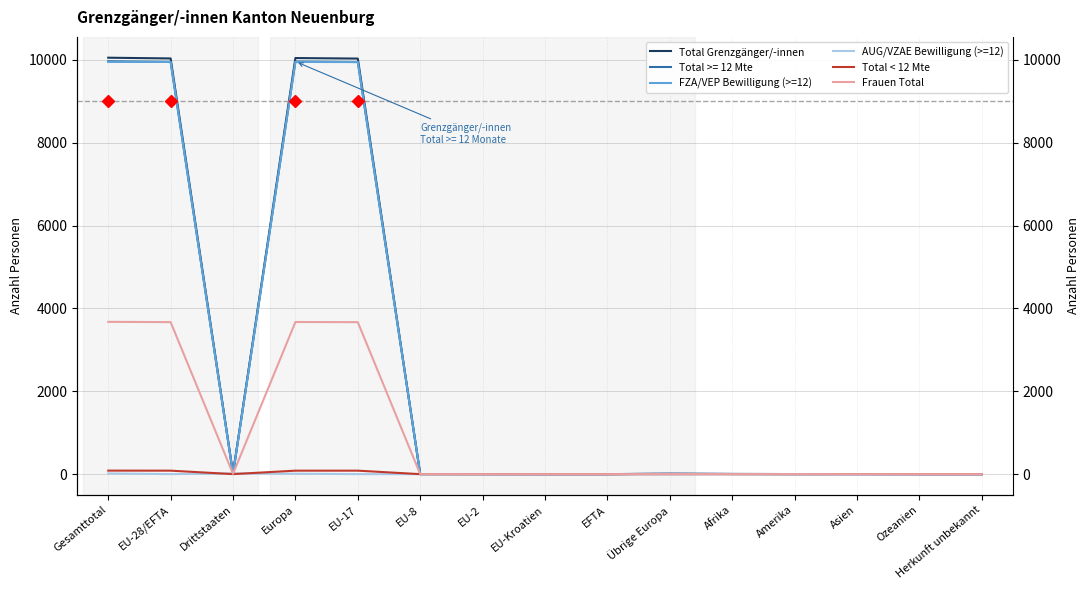

Rank the series by their maximum value, from lowest to highest.

AUG/VZAE Bewilligung (>=12), Total < 12 Mte, Frauen Total, FZA/VEP Bewilligung (>=12), Total Grenzgänger/-innen